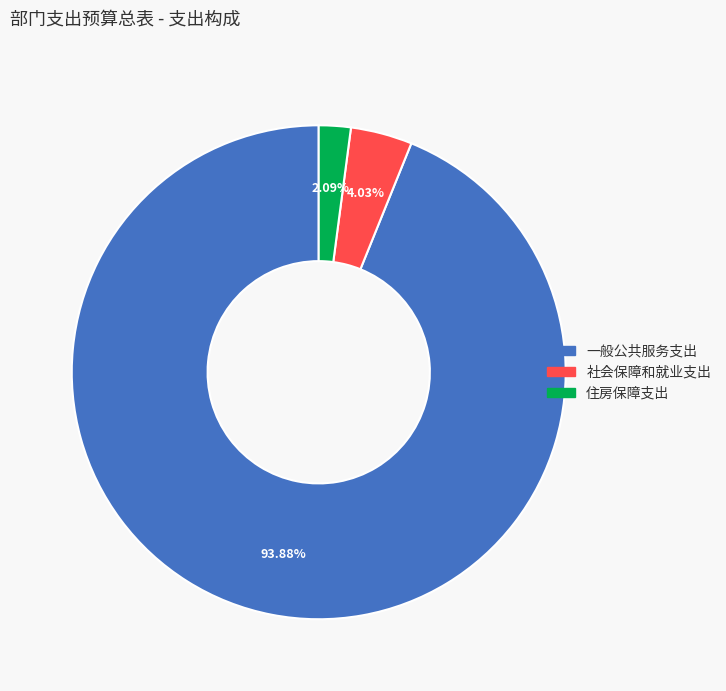

Between 一般公共服务支出 and 社会保障和就业支出, which is larger?

一般公共服务支出